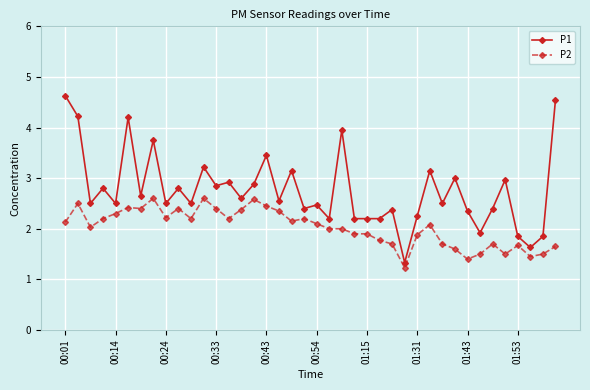

List the series in order of their overall mean, lowest first.

P2, P1